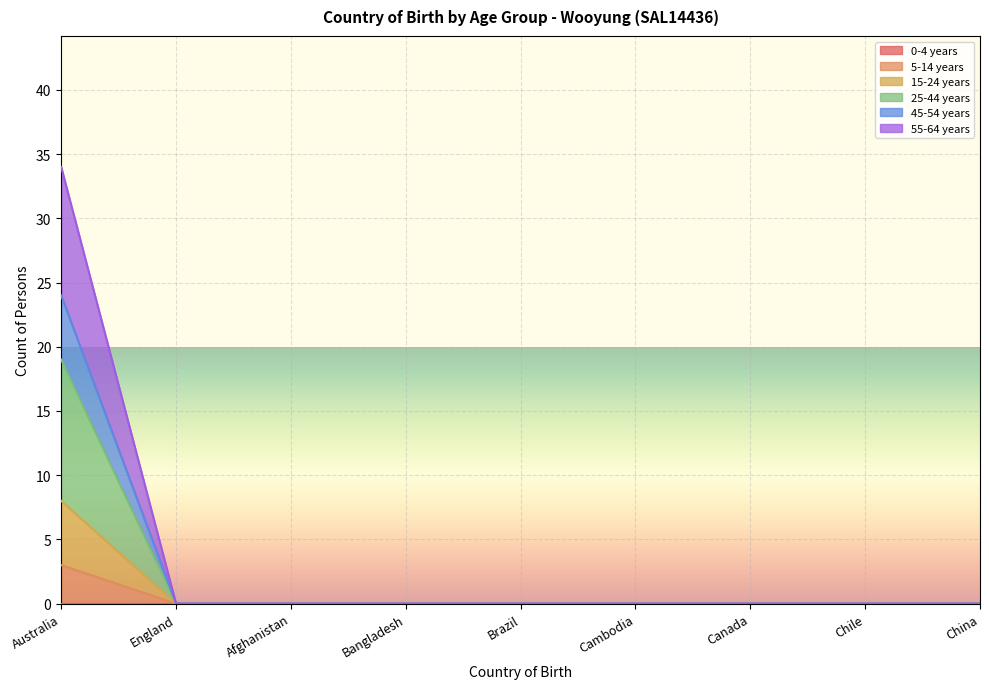

What is the difference between the maximum and minimum values in the 5-14 years series?

3